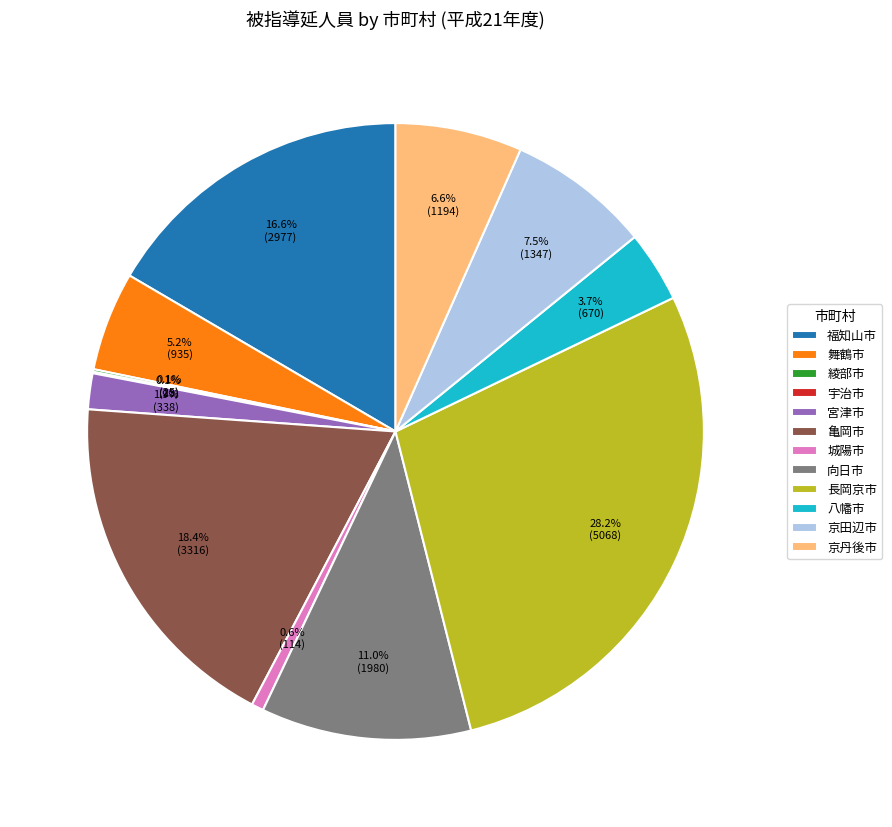

Combined, what portion of the pie is 亀岡市 and 宮津市?

20.3%